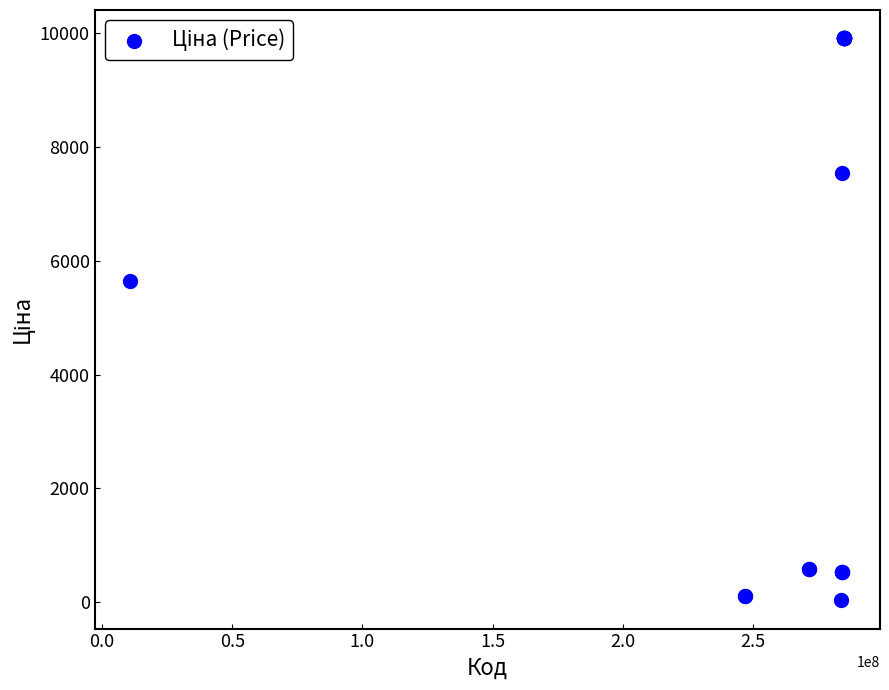

What Y value in the scatter plot is closest to 4970?

5636.0